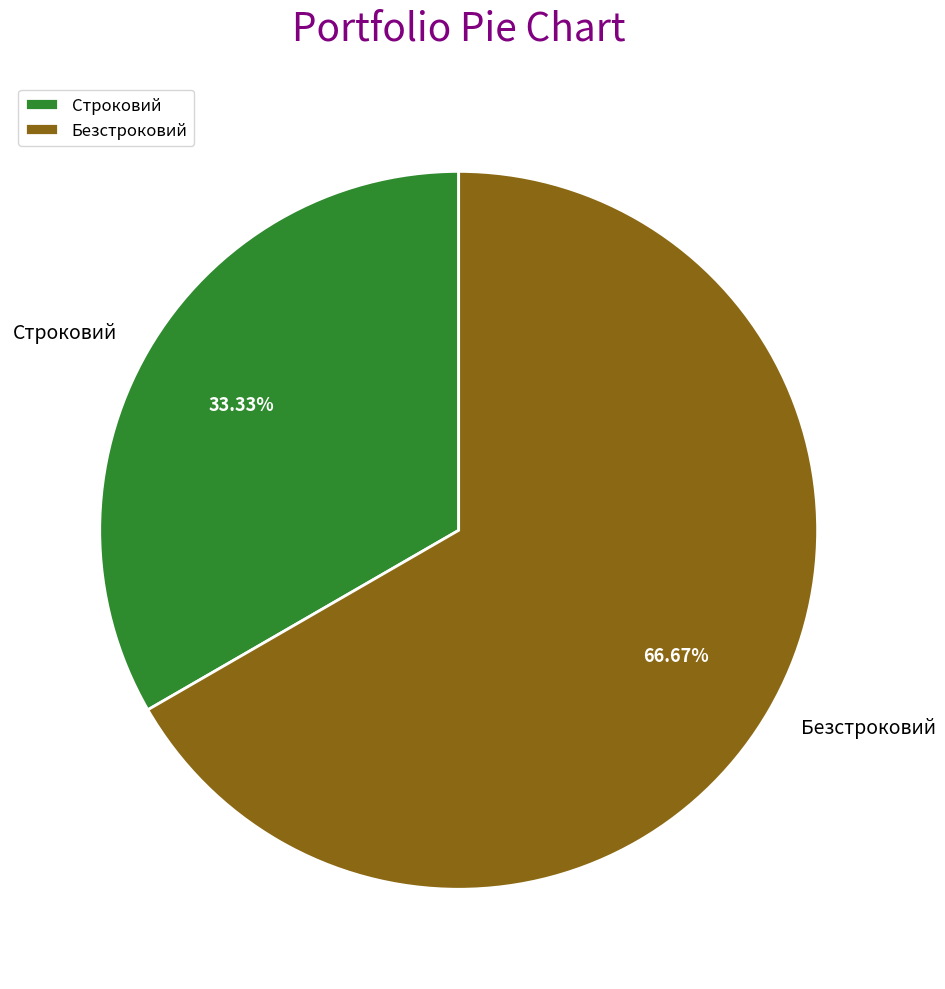

To the nearest percent, what percentage of the pie is Строковий?

33%